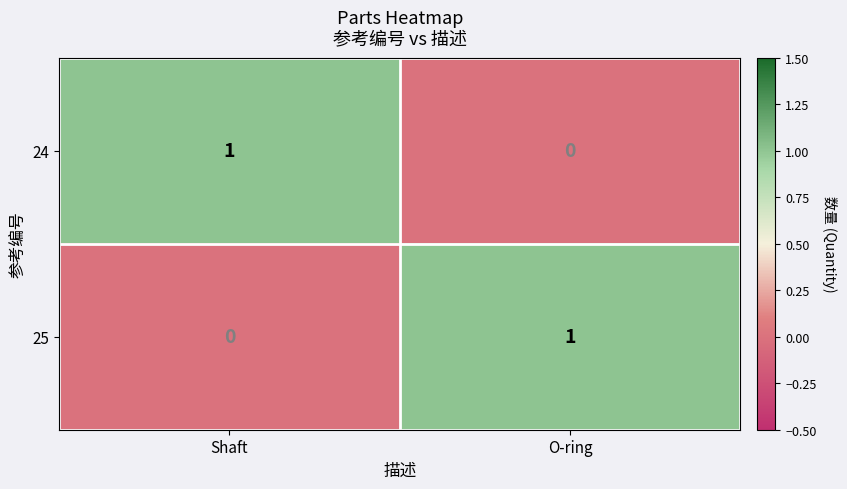

At O-ring, list the series in order from largest to smallest.

25, 24